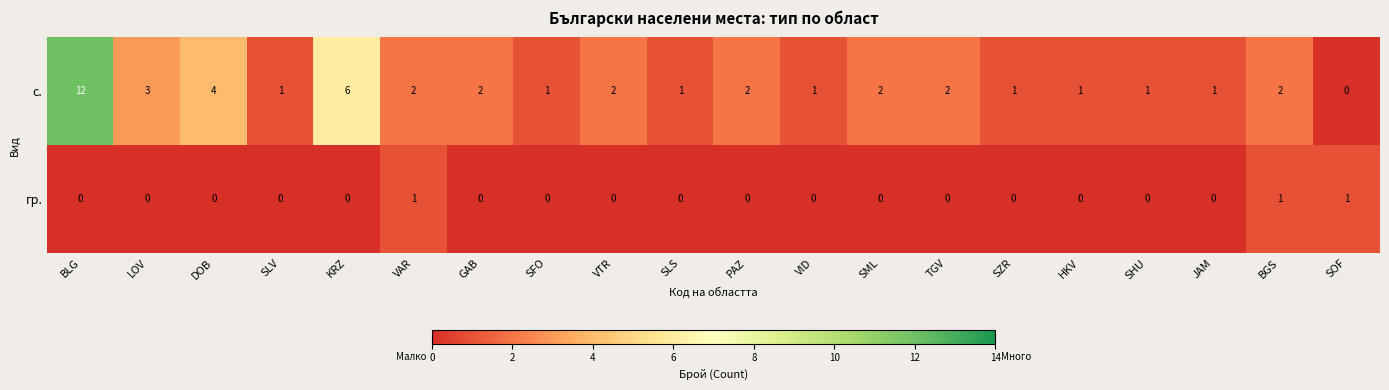

What is the maximum value shown in the chart?

12